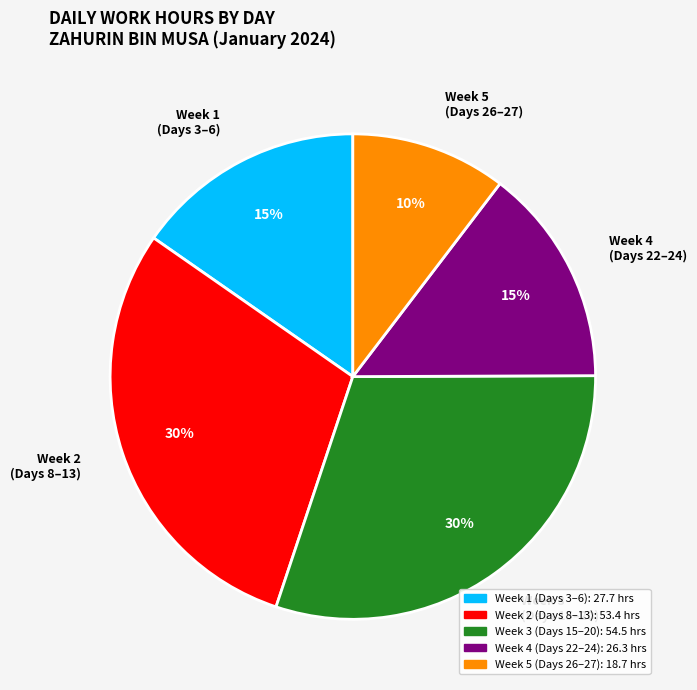

Is it true that Week 1 (Days 3–6) is 27% of the pie?

False